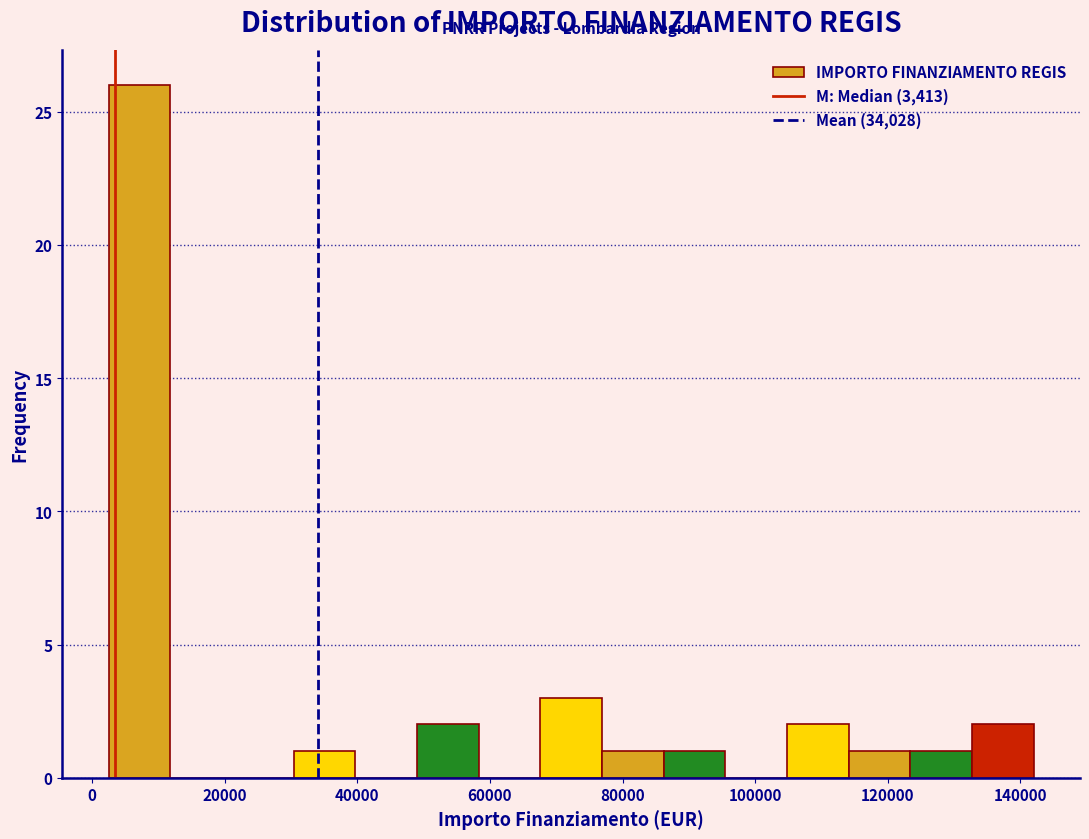

What is the height of the bar covering 68000 to 76000 on the x-axis? Neither the bar edges nor the heights are printed on the chart, so give them approximately, as read against the axes.

3